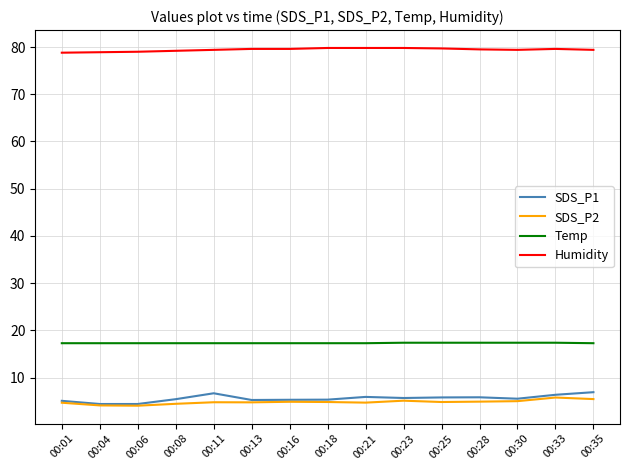

What is the greatest value displayed?

79.8